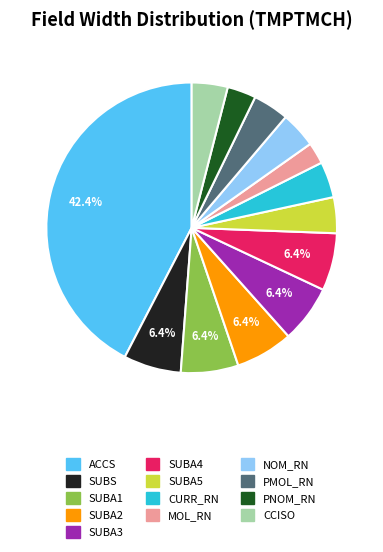

Between SUBA4 and CCISO, which is larger?

SUBA4